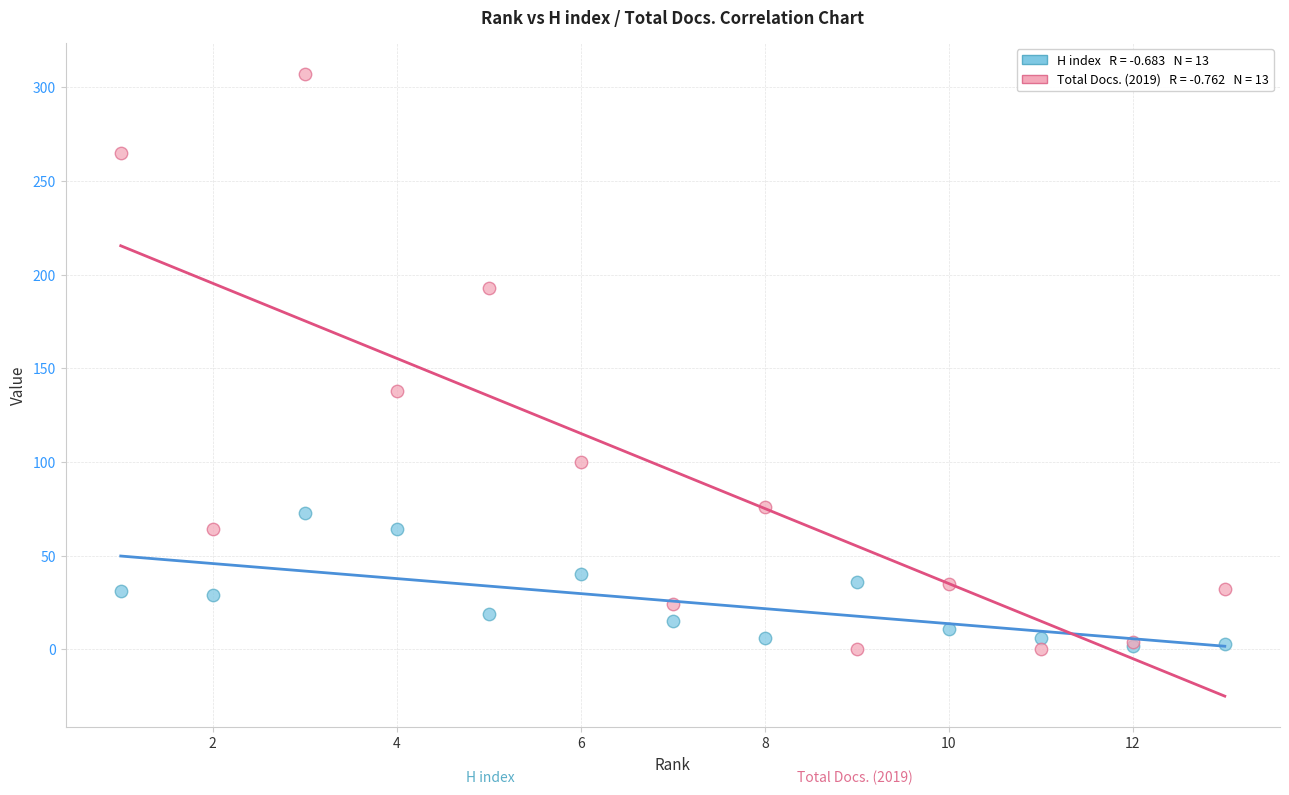

Across all series, what Y value is closest to 153?

138